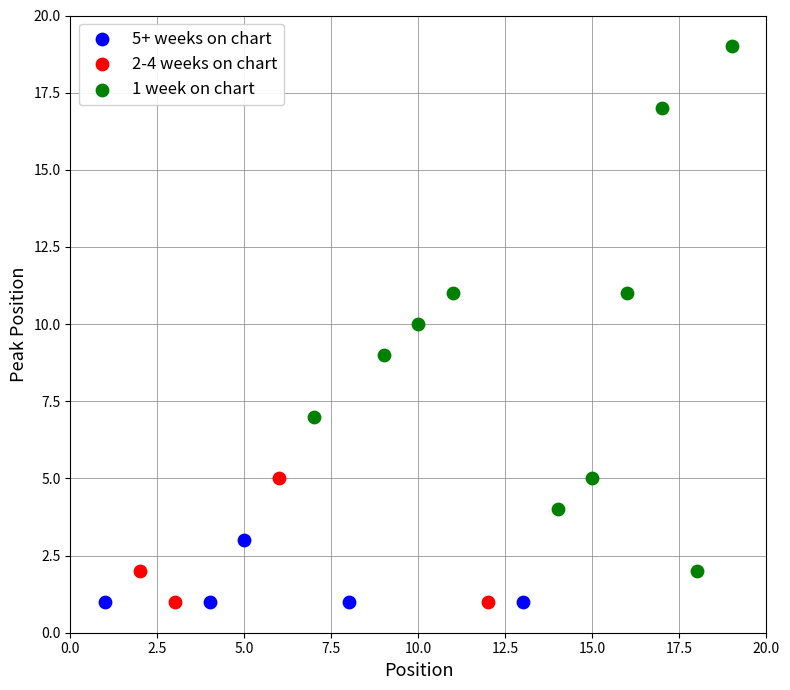

Which series contains the highest Y value?

1 week on chart